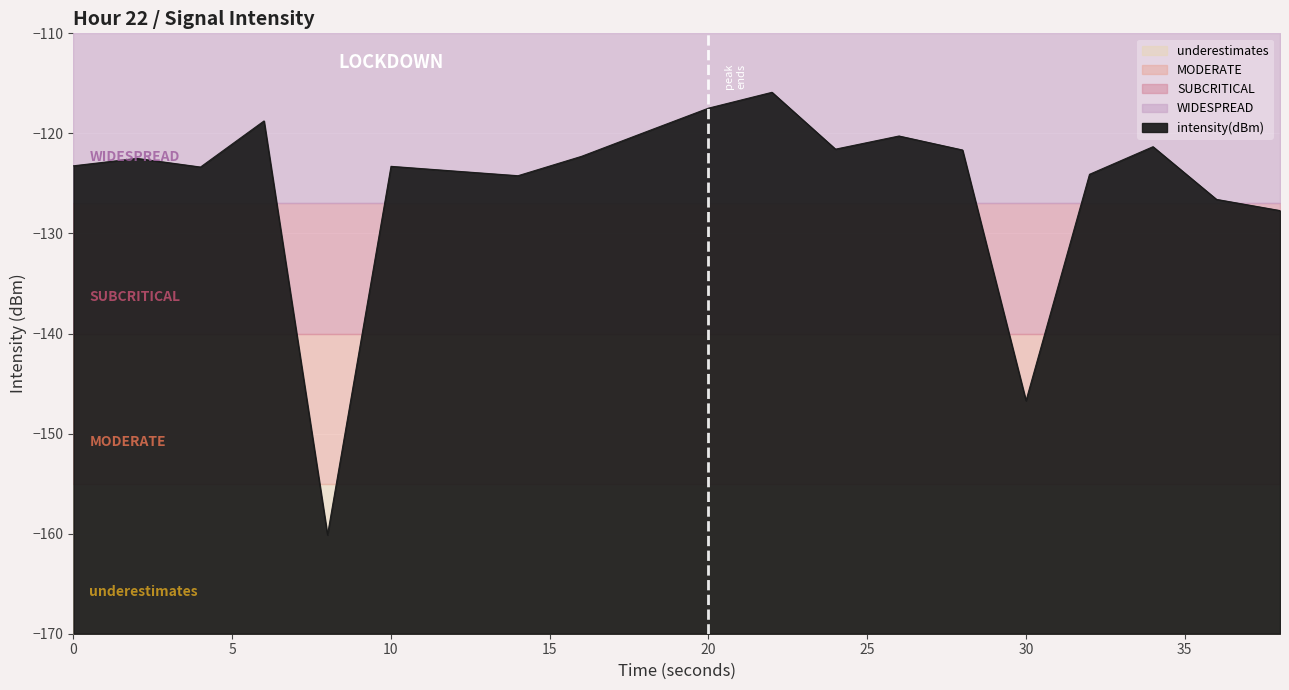

Where is intensity(dBm) nearest to the value -138?

30